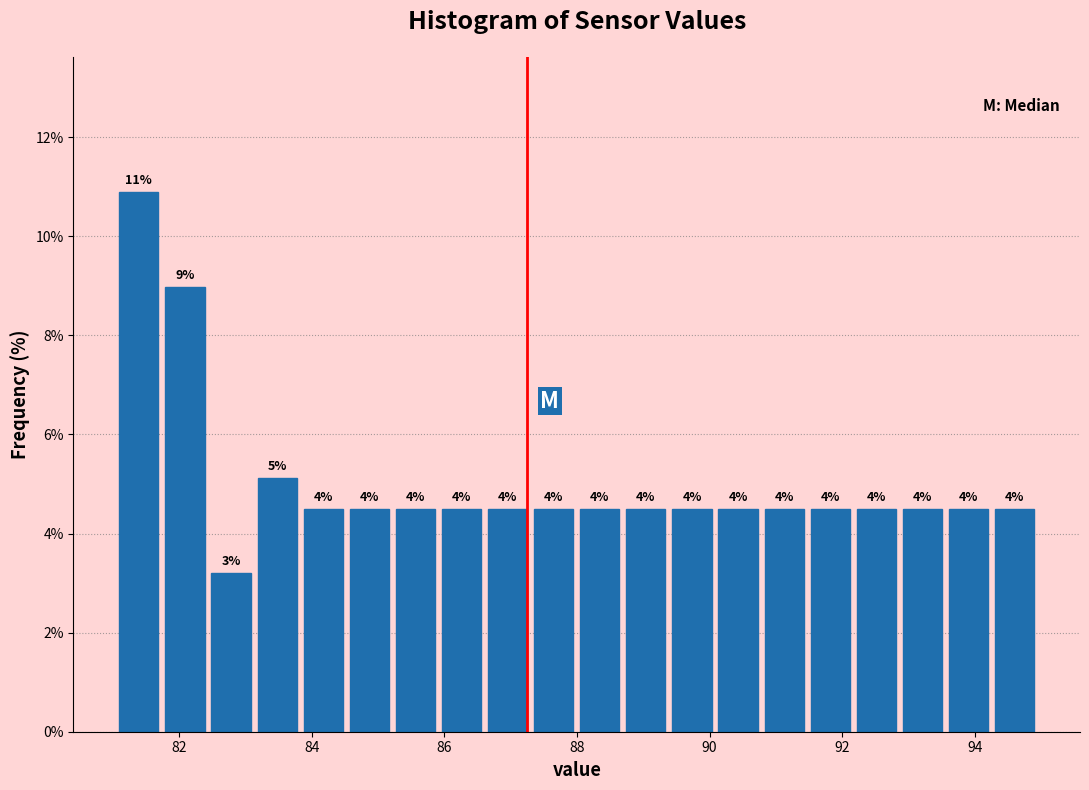

Around what value on the x-axis is the tallest bar? Give the approximate position of its centre, as read against the axis.

81.4